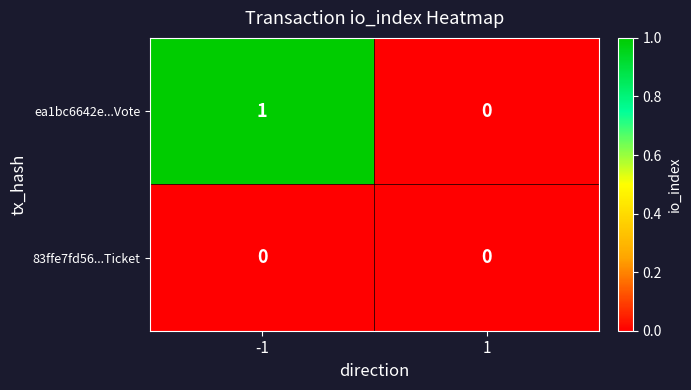

True or false: 83ffe7fd56...Ticket has a value of 0 at -1.

True